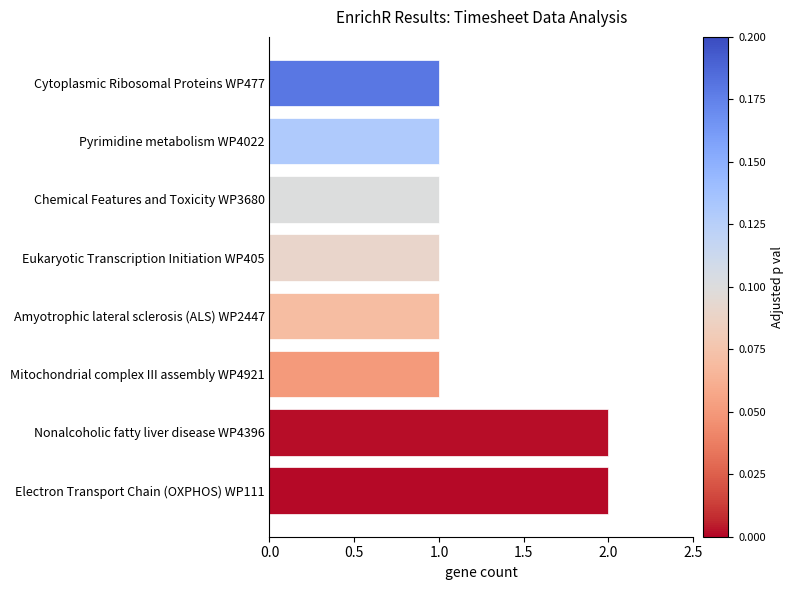

Reading bottom to top, transcribe all the data shown in this chart.

2	2	1	1	1	1	1	1